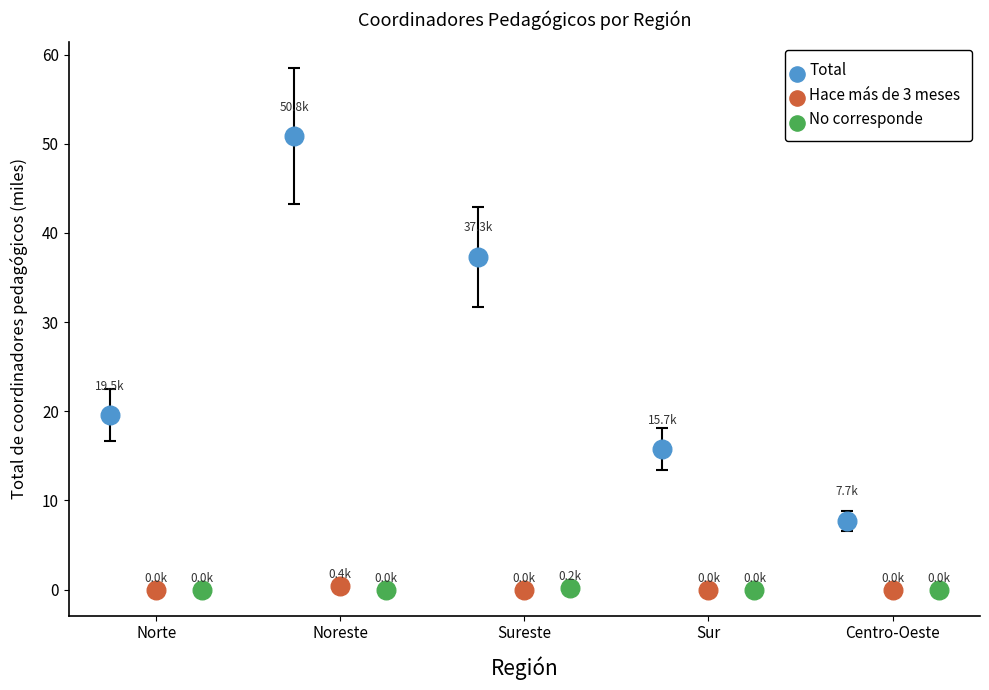

Which series reaches the maximum Y coordinate?

Total